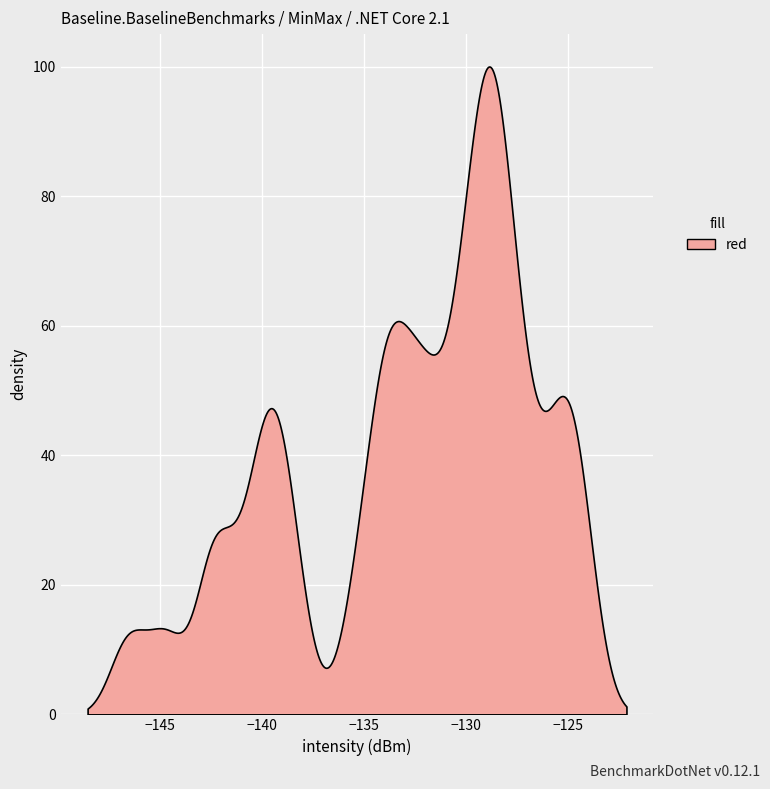

Is it true that the value at 37 is -131.6?

True